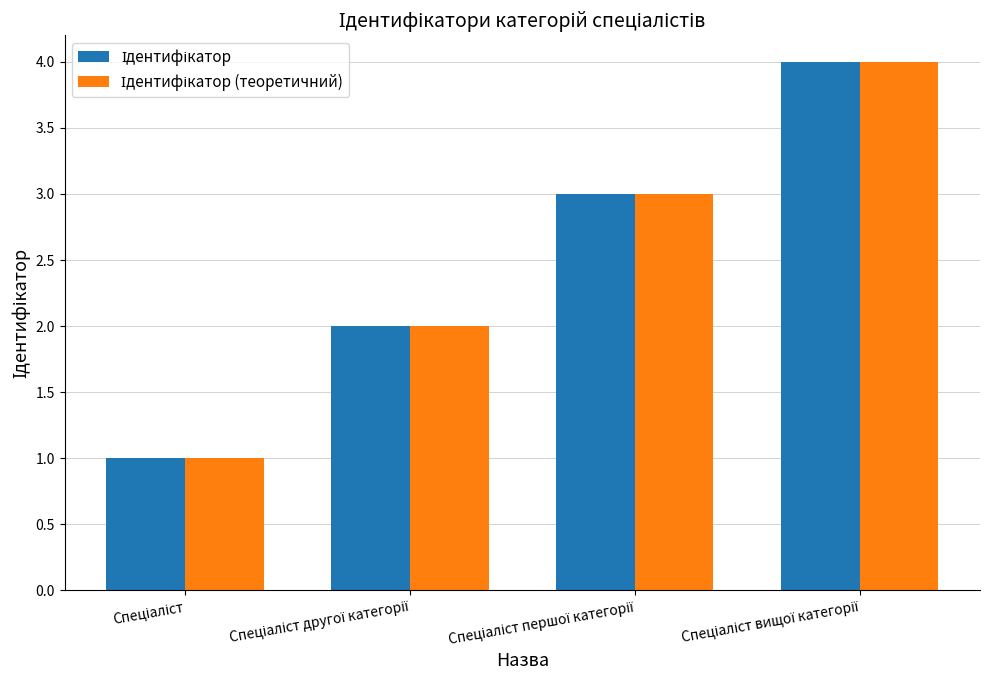

What is the highest value of the Ідентифікатор series?

4